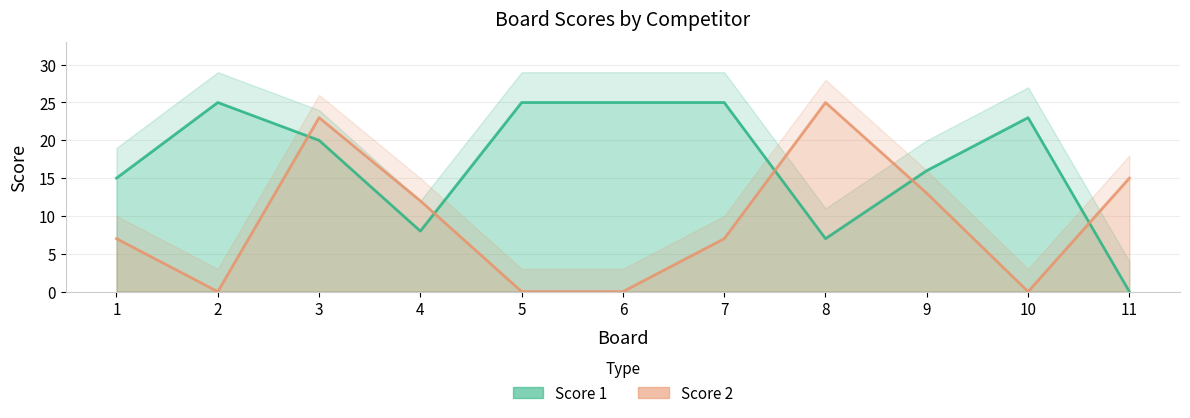

What is the difference between the maximum and minimum values in the Score 2 series?

25